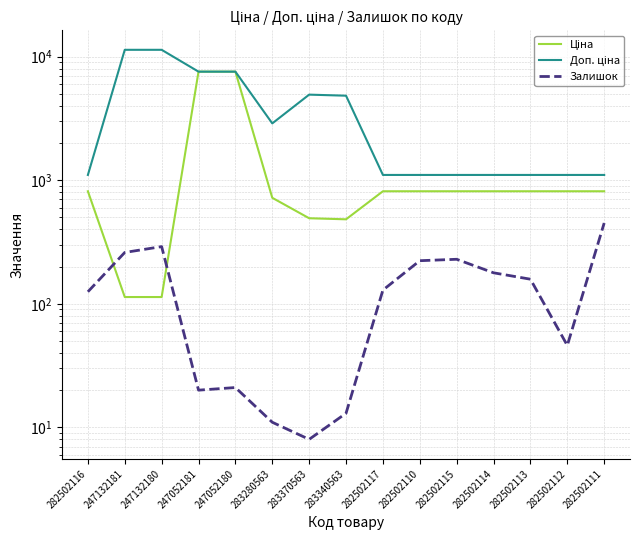

How many values in the Залишок series are below 129?

7